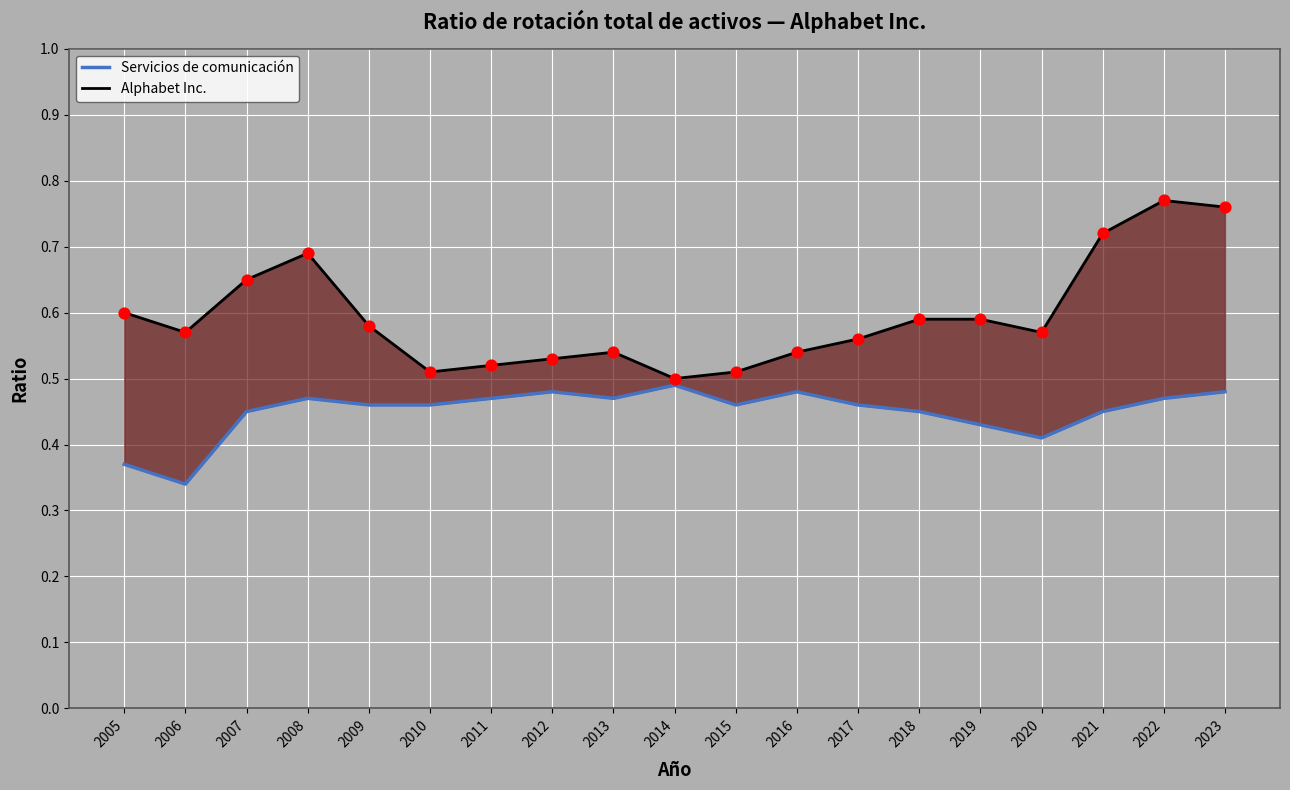

What are all the series names shown in the legend?

Servicios de comunicación, Alphabet Inc.